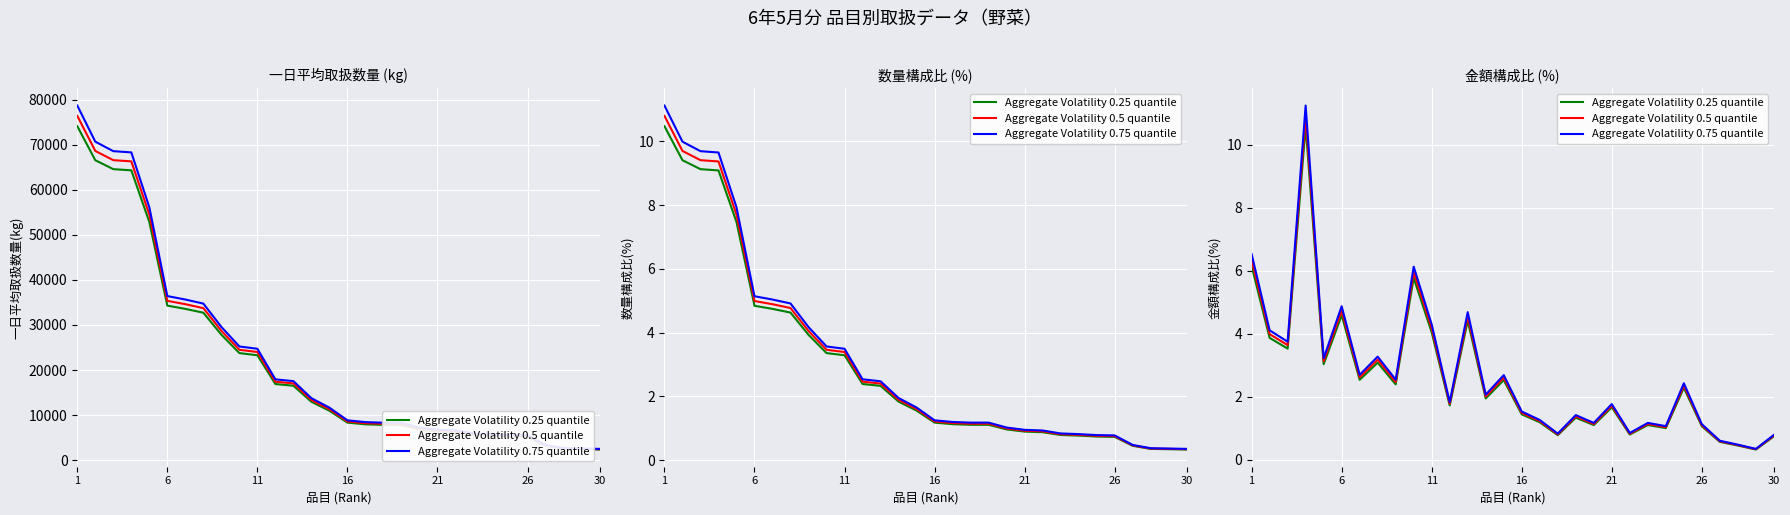

What is the total value across all series at 1?

19.0